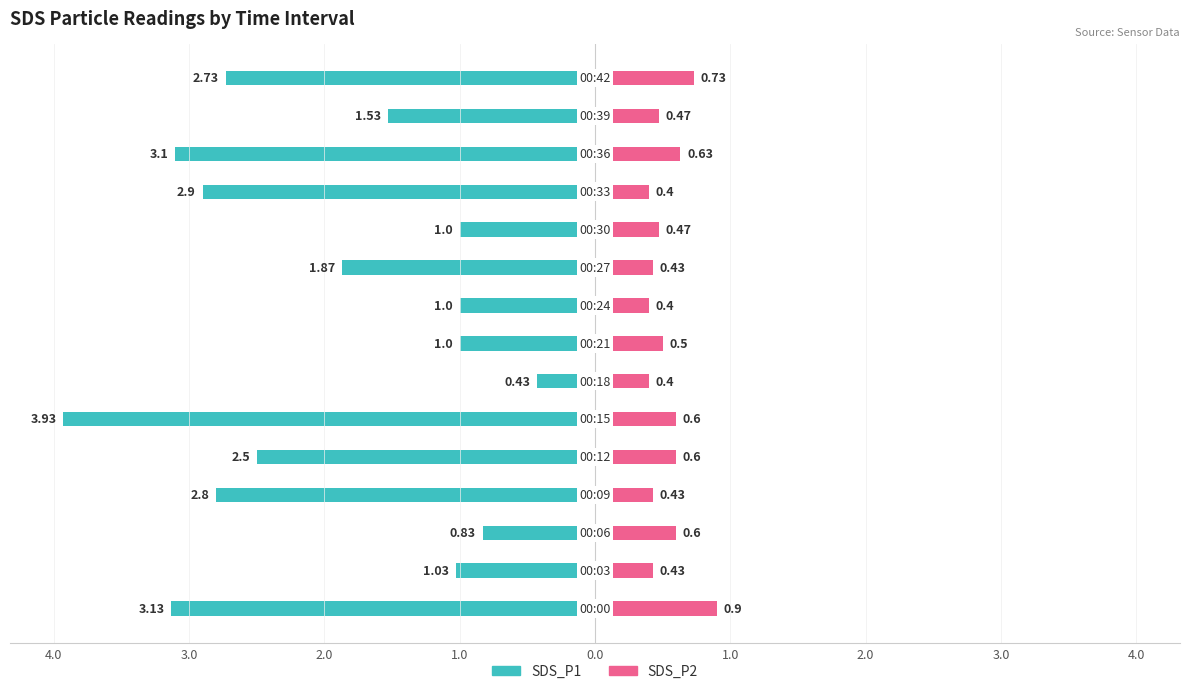

Which series has the widest spread of values?

SDS_P1